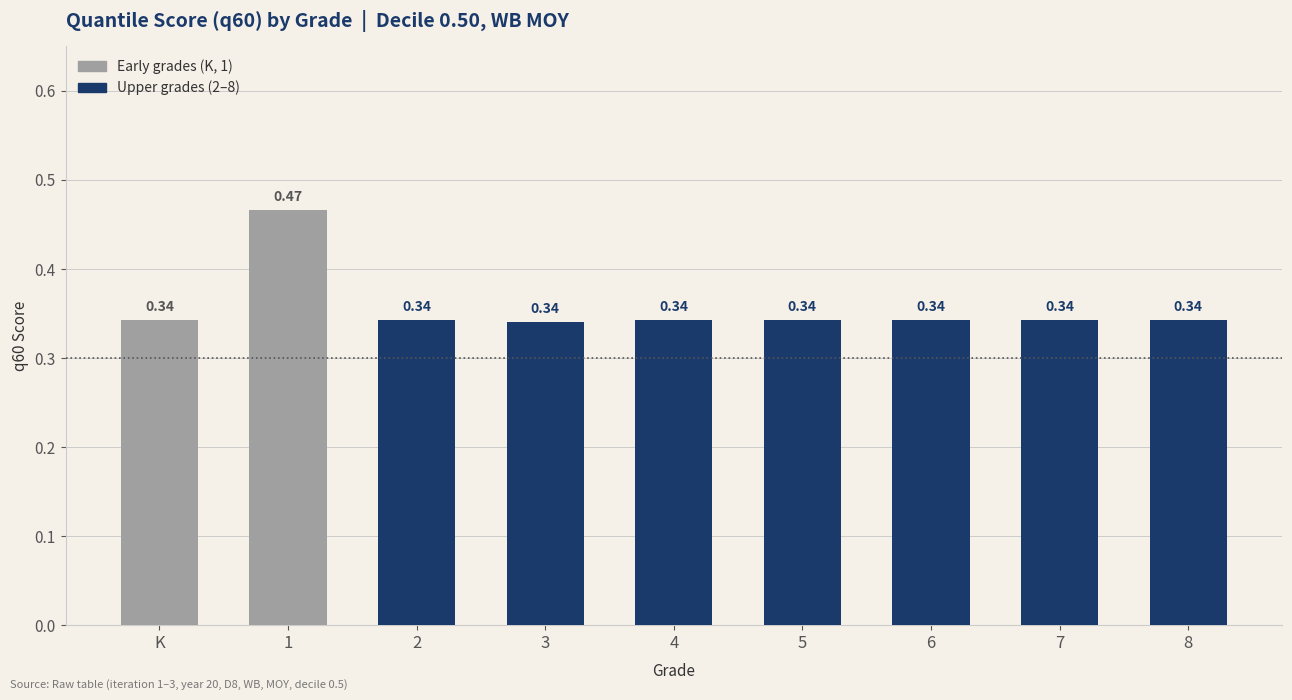

What is the sum of the values at 4 and 2?

0.7